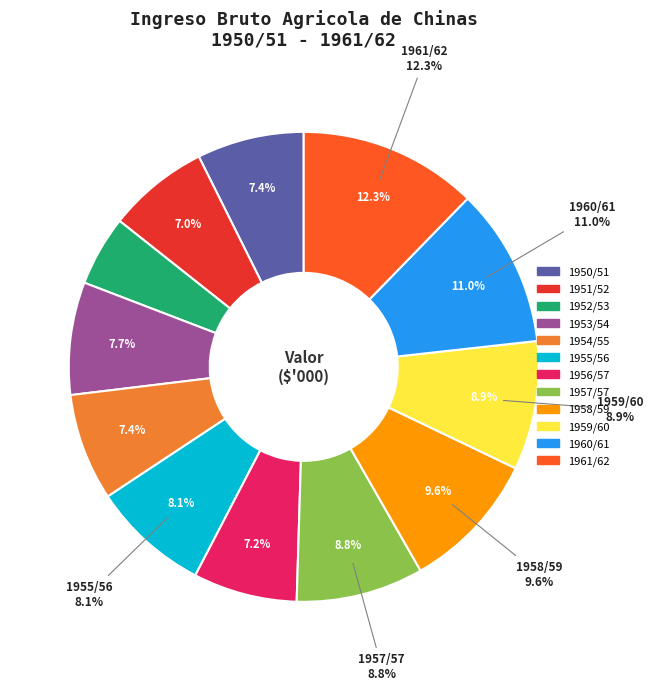

Do 1957/57 and 1961/62 together represent more than half of the pie?

No